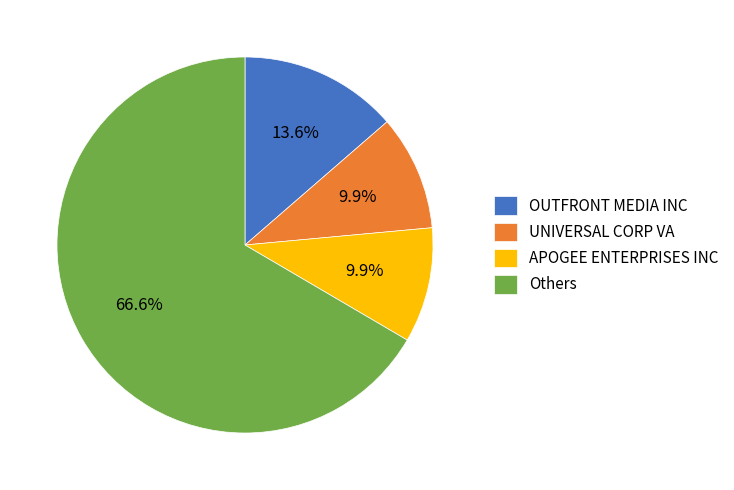

Which has a higher value, UNIVERSAL CORP VA or Others?

Others